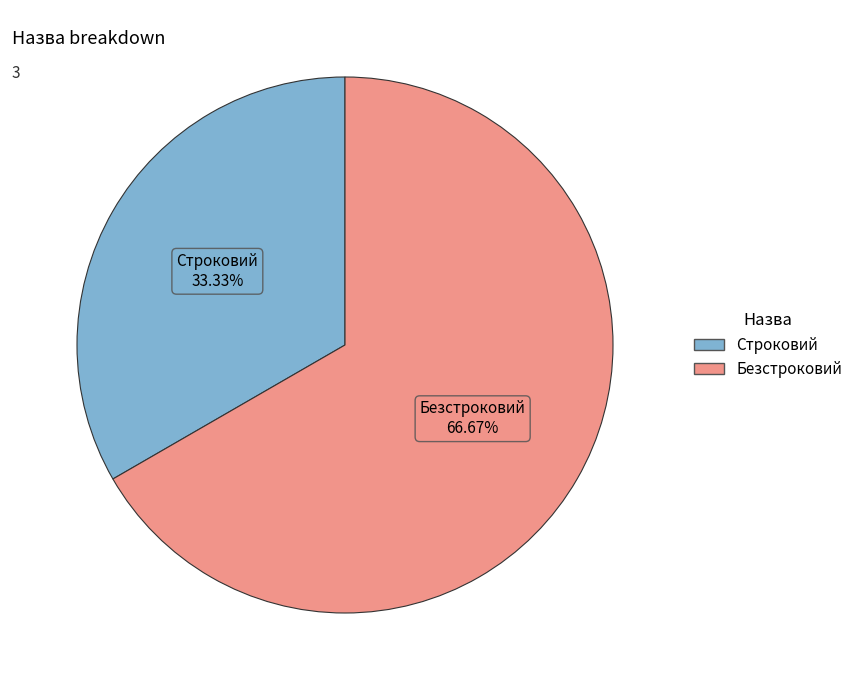

Which slice is the largest?

Безстроковий